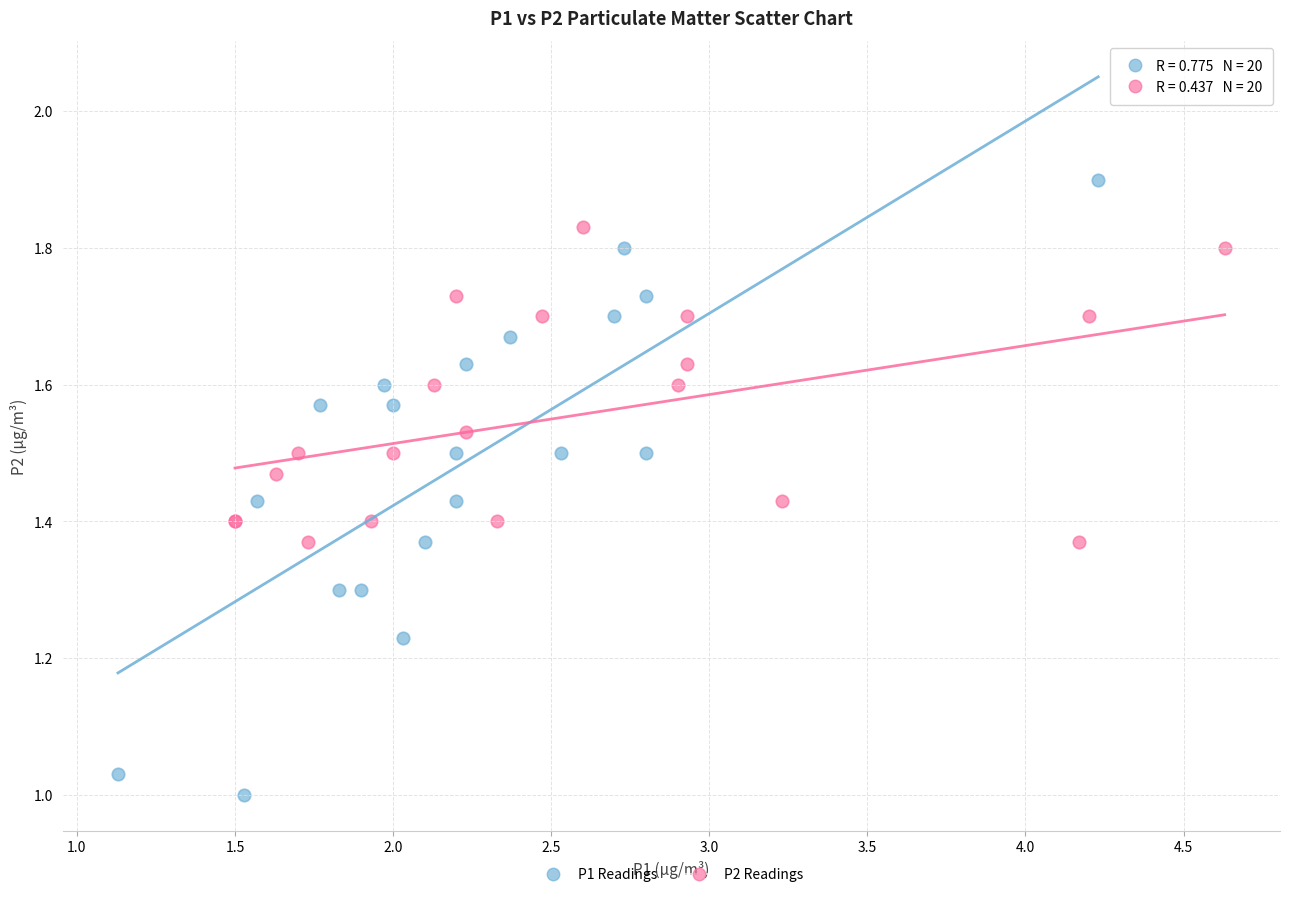

Which series contains the lowest Y value?

P1 Readings